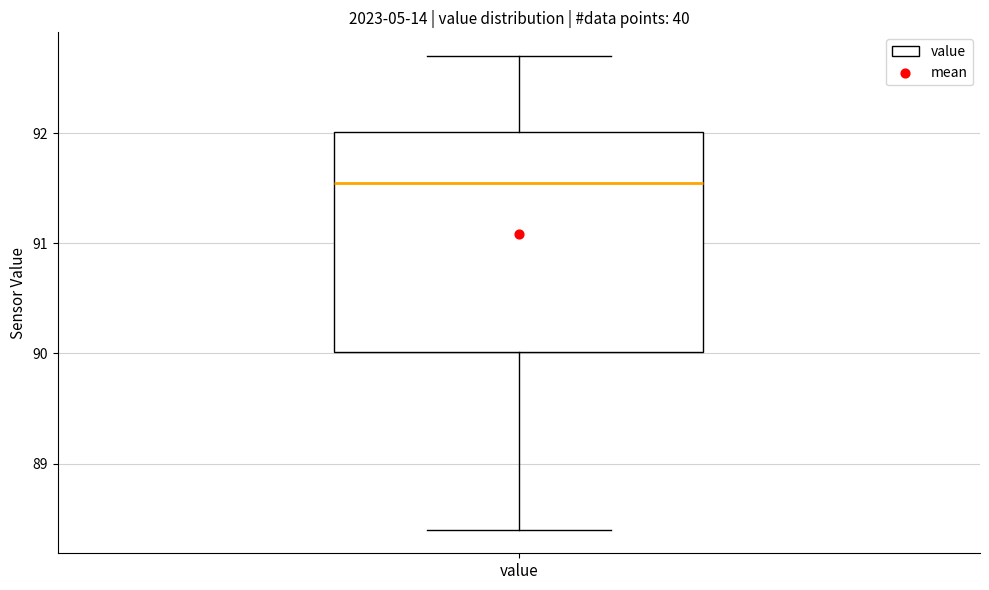

Where does the upper whisker of the box for value end on the y-axis? The values are not printed on the chart, so give them approximately, as read against the axis.

92.7